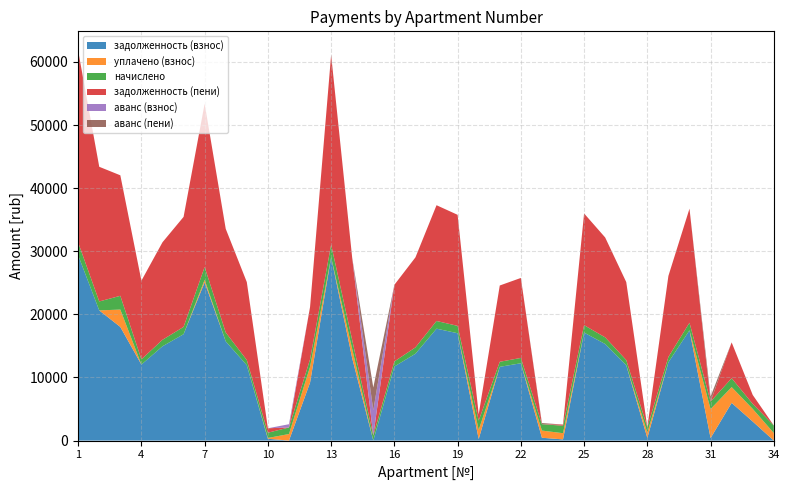

Reading left to right, list all the values displayed in this chart.

задолженность (взнос): 1=29370.1	2=20631.6	3=18006.8	4=12047.9	5=14943.8	6=16856.7	7=25075.3	8=15724.3	9=11944.5	10=289.2	11=0.0	12=9185.8	13=29060.0	14=13046.3	15=0.0	16=11737.9	17=13766.2	18=17735.8	19=17012.1	20=246.3	21=11685.9	22=12254.9	23=448.2	24=188.8	25=17115.3	26=15305.5	27=11944.5	28=417.4	29=12409.9	30=17477.2	31=394.3	32=5976.3	33=3018.7	34=0.0
уплачено (взнос): 1=1.0	2=0.0	3=2754.0	4=0.0	5=0.0	6=0.0	7=400.0	8=0.0	9=0.0	10=127.0	11=1037.6	12=2500.0	13=0.0	14=1460.4	15=0.0	16=0.0	17=0.0	18=0.0	19=0.0	20=1444.2	21=0.0	22=0.0	23=1137.3	24=981.5	25=0.0	26=0.0	27=0.0	28=852.0	29=0.0	30=0.0	31=4605.8	32=2500.0	33=2000.0	34=1197.0
начислено: 1=2017.6	2=1417.3	3=2180.9	4=827.6	5=1026.5	6=1157.9	7=2031.7	8=1406.6	9=820.5	10=831.2	11=1037.2	12=1193.5	13=1996.2	14=1417.3	15=799.2	16=806.3	17=1001.6	18=1218.4	19=1168.6	20=1477.6	21=802.7	22=841.8	23=1012.3	24=1182.8	25=1175.7	26=1051.4	27=820.5	28=852.5	29=852.5	30=1200.6	31=1182.8	32=1406.6	33=795.7	34=1197.0
задолженность (пени): 1=30377.9	2=21340.3	3=19097.3	4=12461.8	5=15457.0	6=17435.7	7=25891.1	8=16427.6	9=12354.8	10=704.8	11=0.0	12=8282.5	13=30058.1	14=13024.9	15=0.0	16=12141.0	17=14267.0	18=18345.0	19=17596.4	20=985.1	21=12087.3	22=12675.8	23=0.0	24=189.7	25=17703.2	26=15831.2	27=12354.8	28=0.0	29=12836.2	30=18077.5	31=0.0	32=5679.6	33=1416.5	34=0.4
аванс (взнос): 1=0.0	2=0.0	3=0.0	4=0.0	5=0.0	6=0.0	7=0.0	8=0.0	9=0.0	10=0.0	11=518.8	12=0.0	13=0.0	14=0.0	15=4002.6	16=0.0	17=0.0	18=0.0	19=0.0	20=0.0	21=0.0	22=0.0	23=0.0	24=0.0	25=0.0	26=0.0	27=0.0	28=0.0	29=0.0	30=0.0	31=0.0	32=0.0	33=0.0	34=0.1
аванс (пени): 1=0.0	2=0.0	3=0.0	4=0.0	5=0.0	6=0.0	7=0.0	8=0.0	9=0.0	10=0.0	11=0.2	12=0.0	13=0.0	14=0.0	15=3603.0	16=0.0	17=0.0	18=0.0	19=0.0	20=0.0	21=0.0	22=0.0	23=182.9	24=0.0	25=0.0	26=0.0	27=0.0	28=8.4	29=0.0	30=0.0	31=790.3	32=0.0	33=0.0	34=0.0